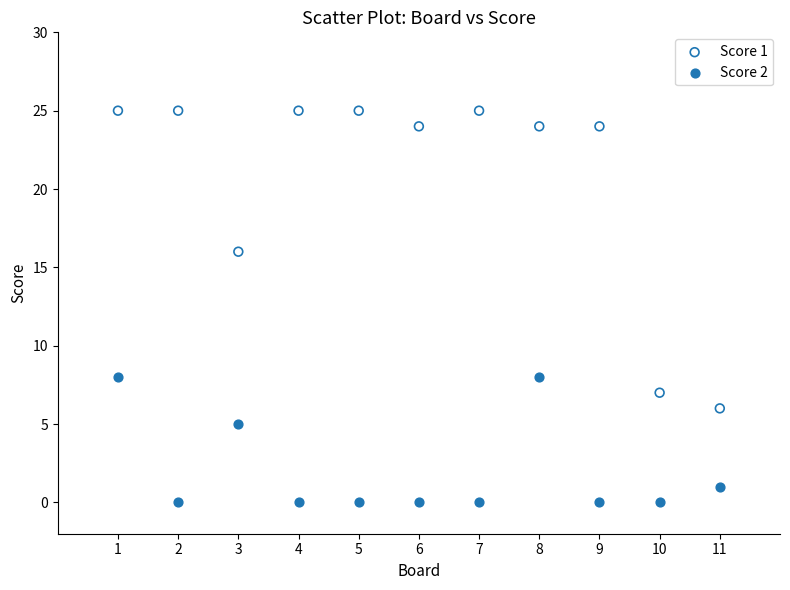

In the Score 2 series, what Y value is closest to 4?

5